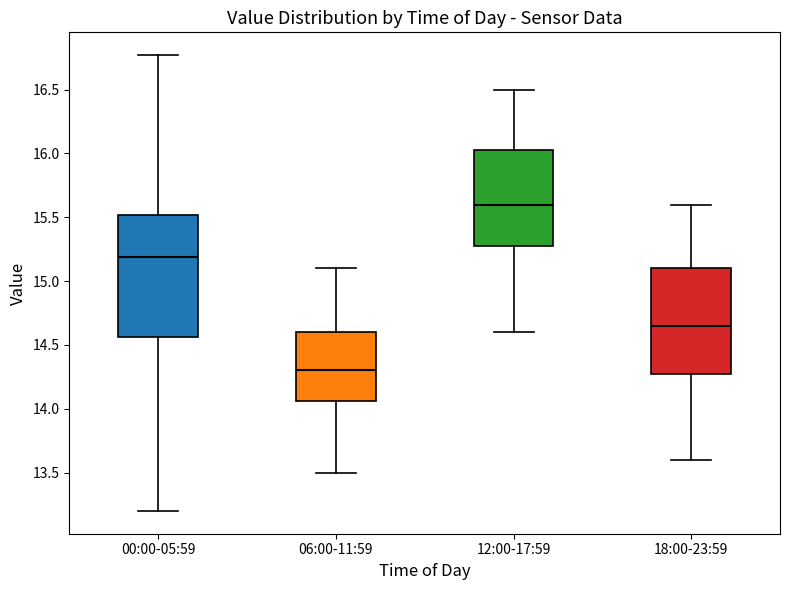

Which box is the tallest, from its lower edge to its upper edge?

00:00-05:59